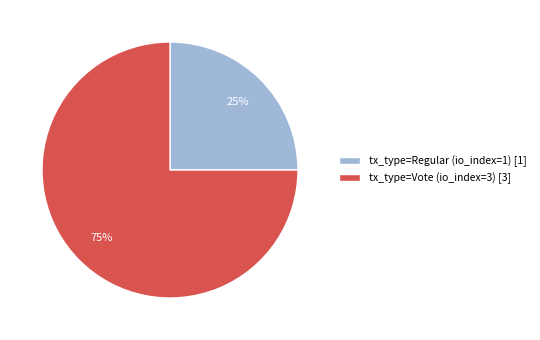

The tx_type=Vote (io_index=3) slice represents 84% of the pie. True or false?

False